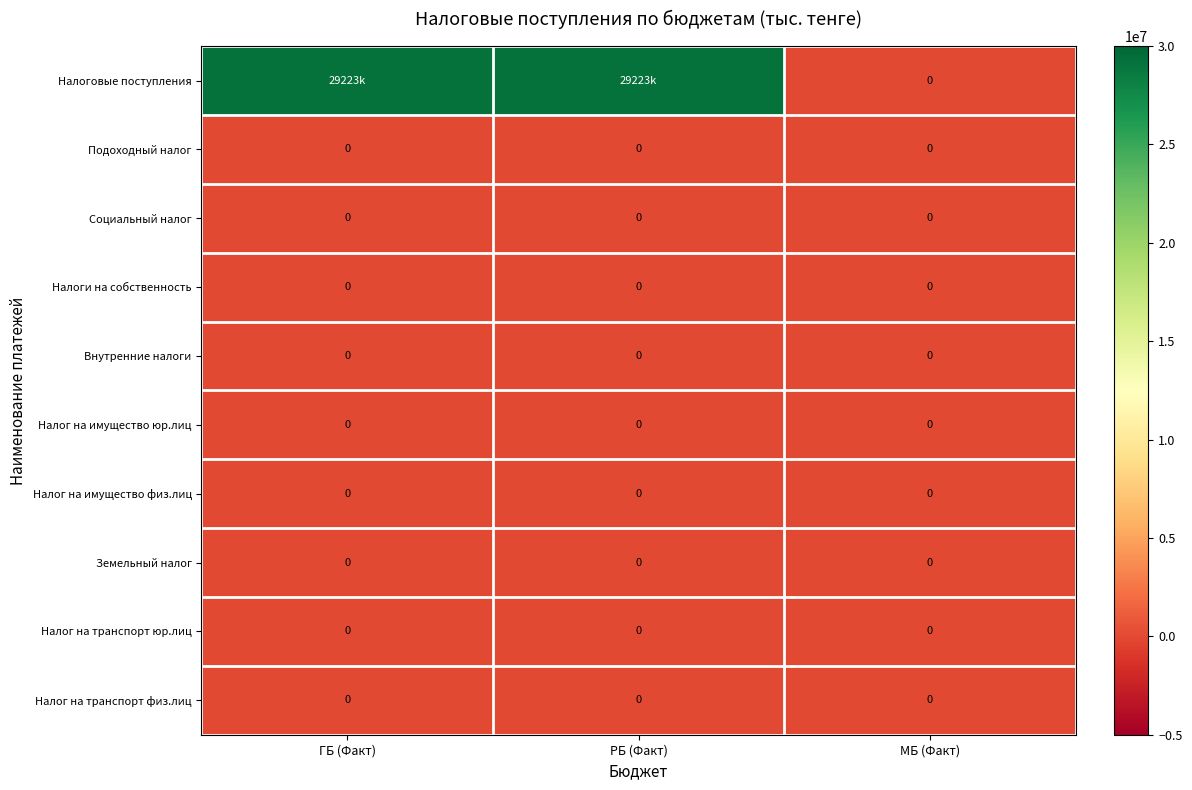

Is it true that Внутренние налоги equals 0 at ГБ (Факт)?

True